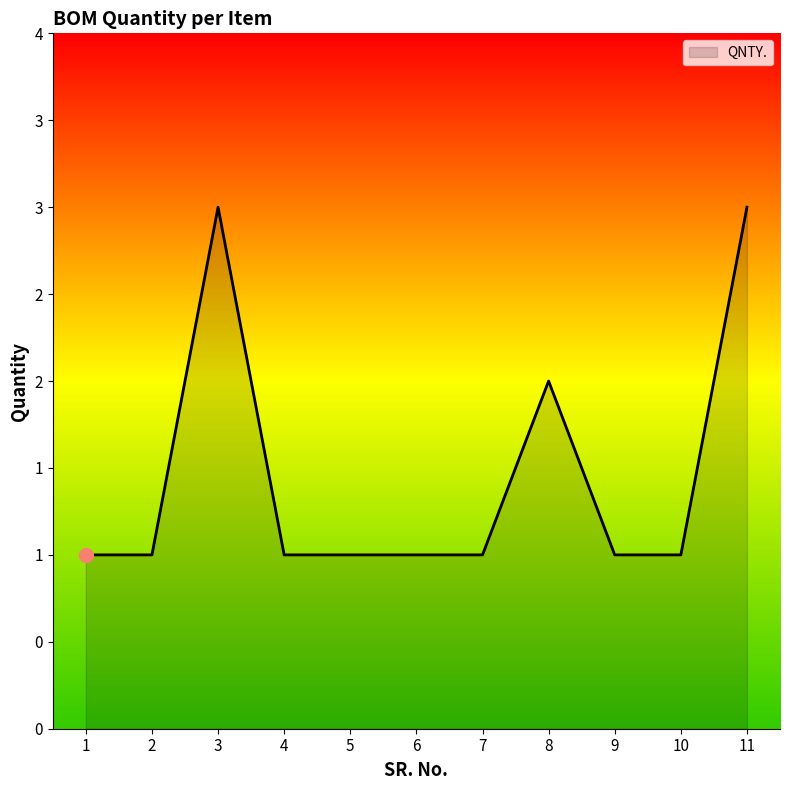

Does the chart display data point markers on the line(s)?

No